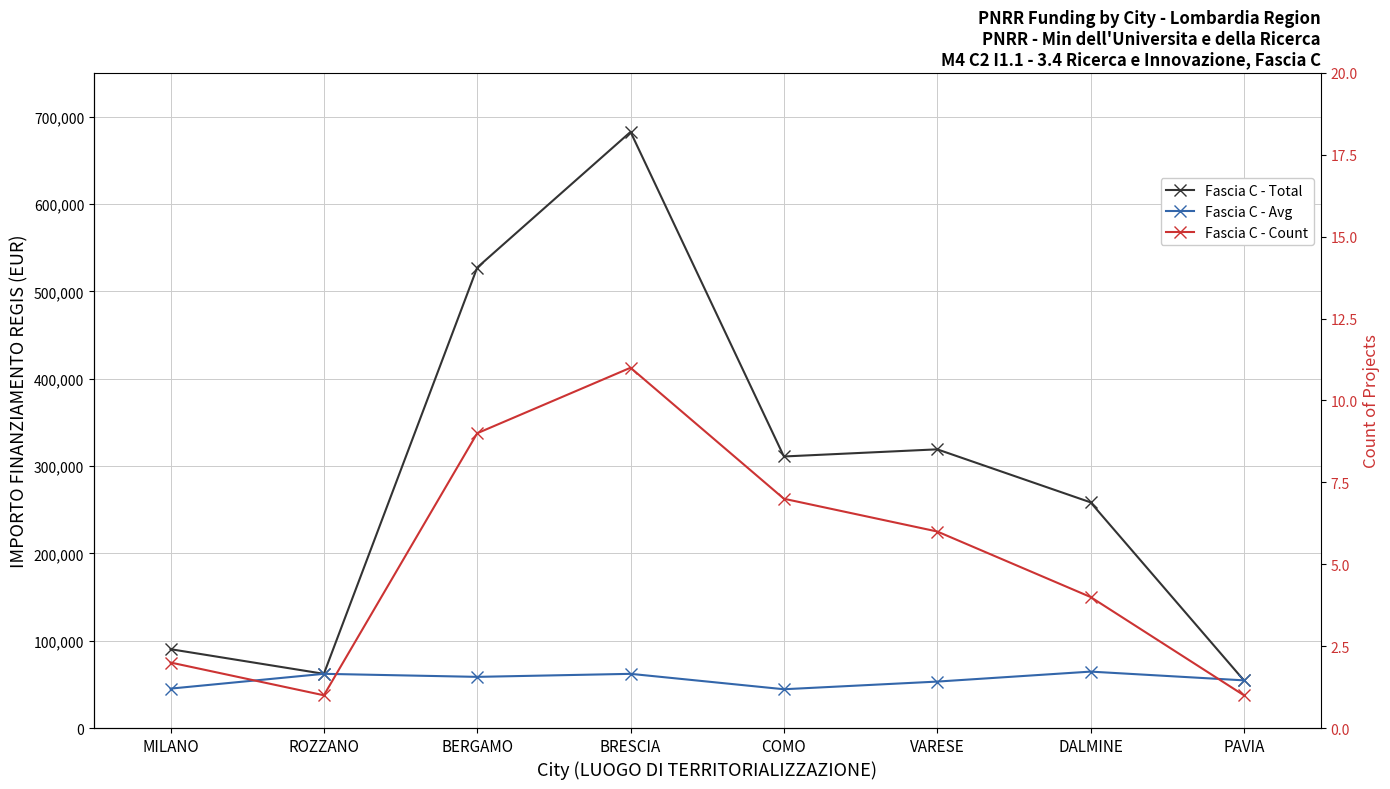

Rank the series by their average value, from highest to lowest.

Fascia C - Total, Fascia C - Avg, Fascia C - Count